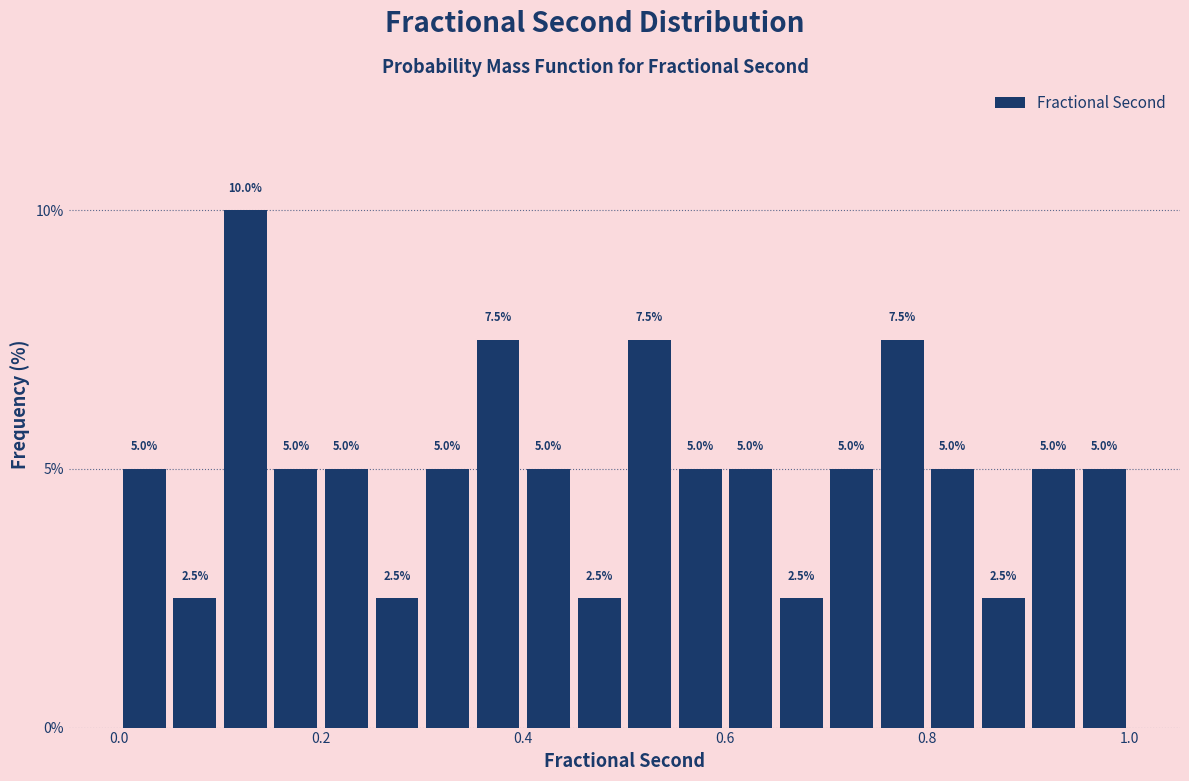

Around what value on the x-axis is the tallest bar? Give the approximate position of its centre, as read against the axis.

0.12